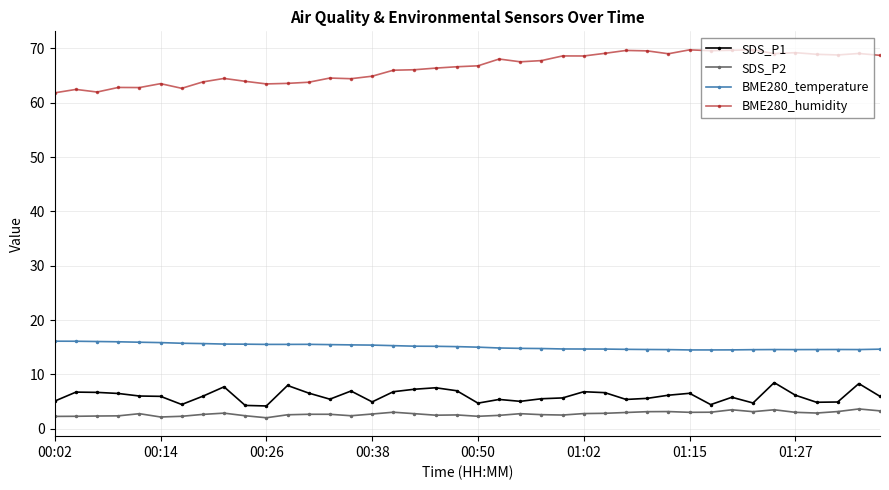

What is the average value of the BME280_temperature series?

15.1